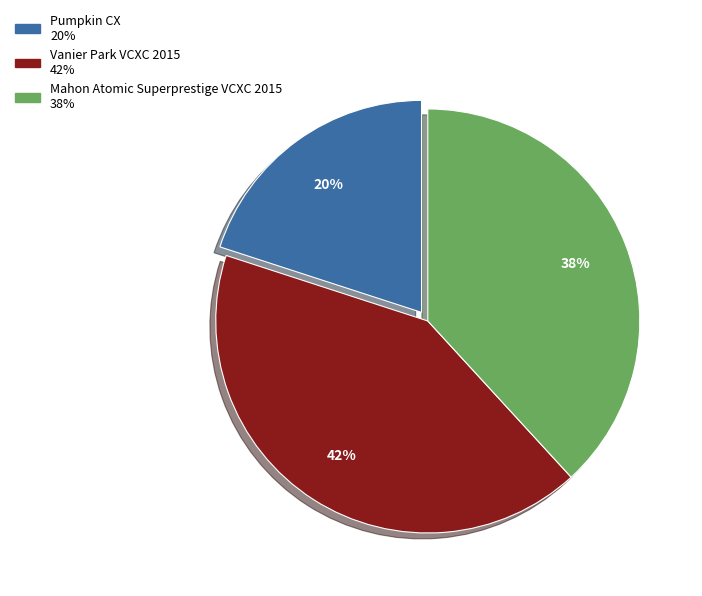

Which category has the biggest portion of the pie?

Vanier Park VCXC 2015